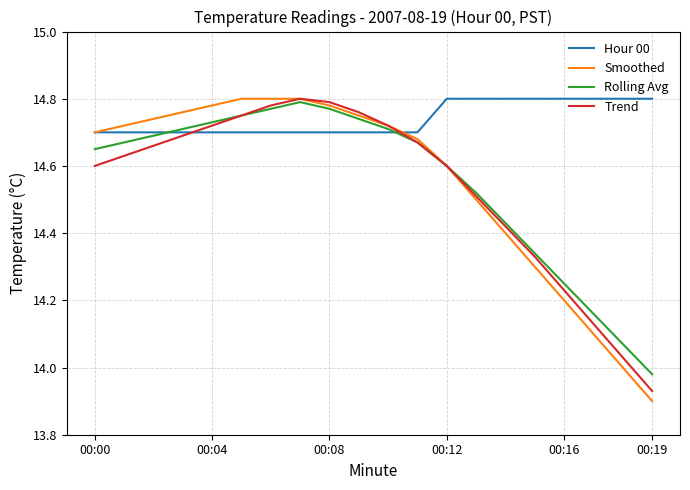

In Rolling Avg, how many points are higher than both neighbors (excluding endpoints)?

1